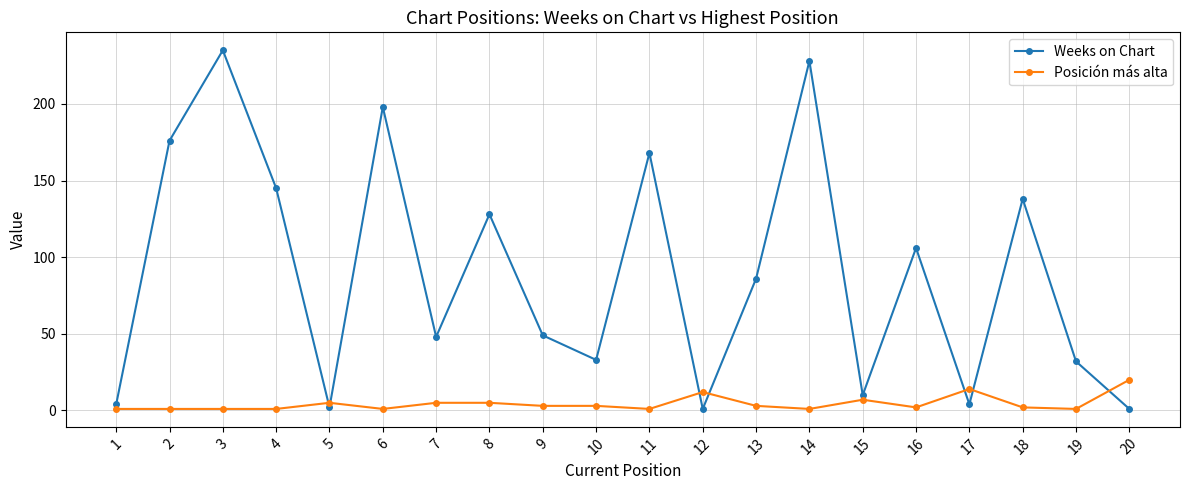

In Weeks on Chart, how many points are lower than both neighbors (excluding endpoints)?

6